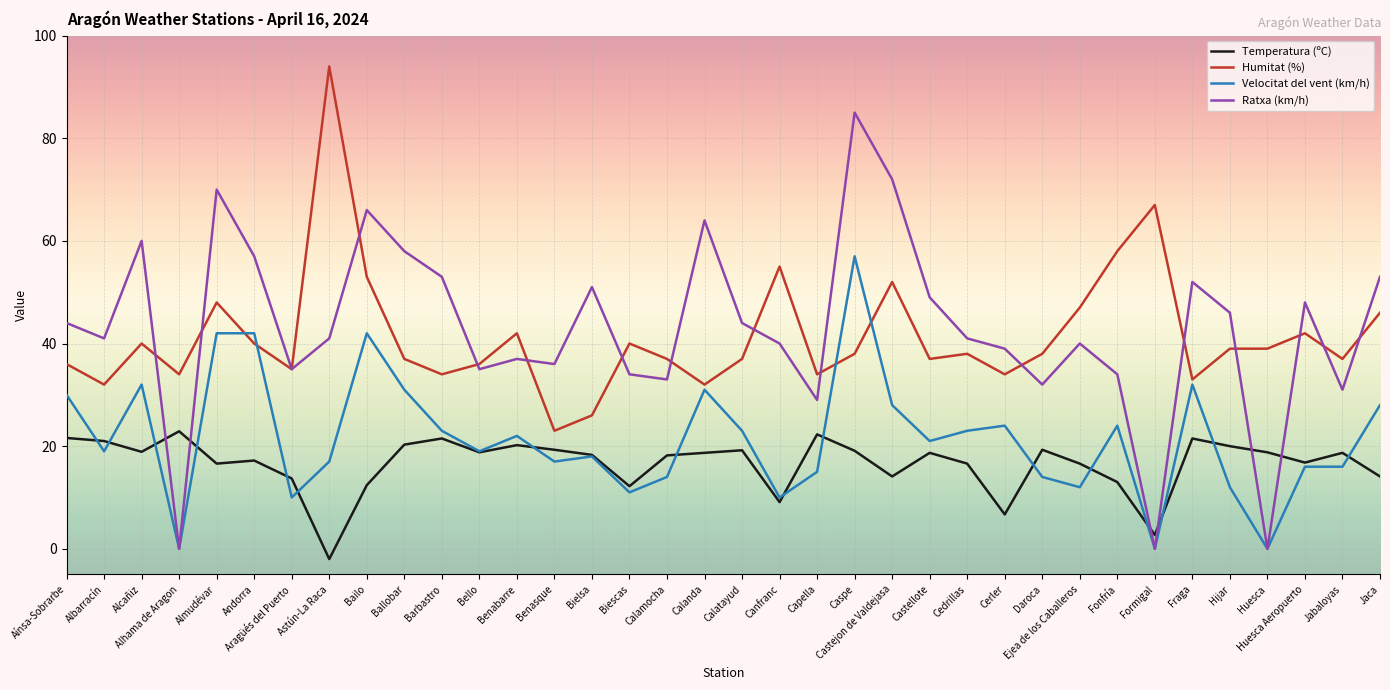

What is the difference between the highest and lowest values at Castellote?

30.3